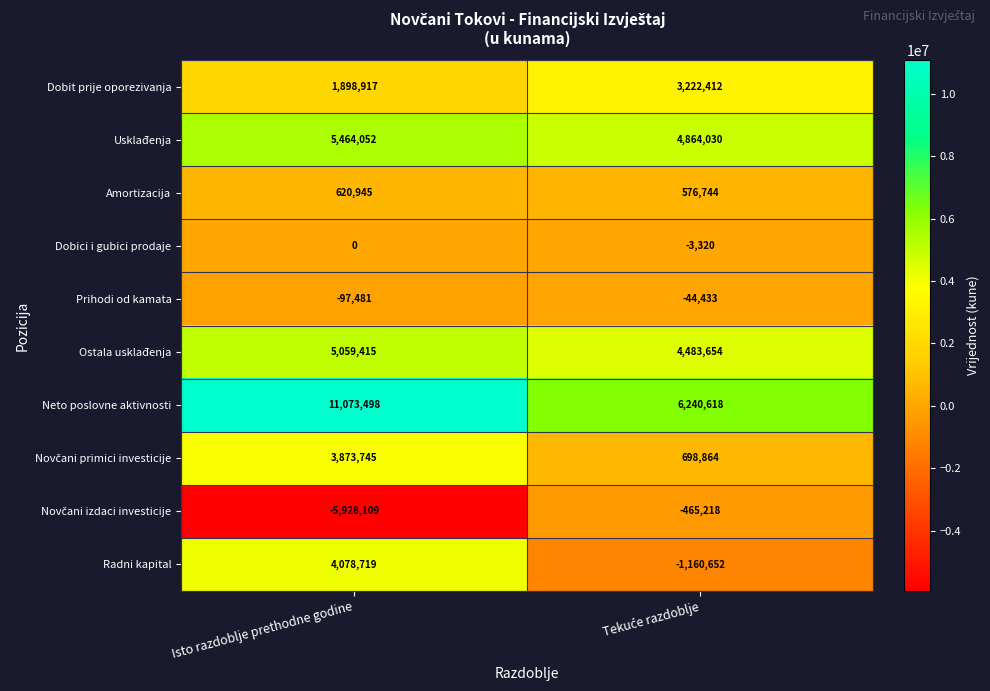

What is the sum of all Dobici i gubici prodaje values?

-3320